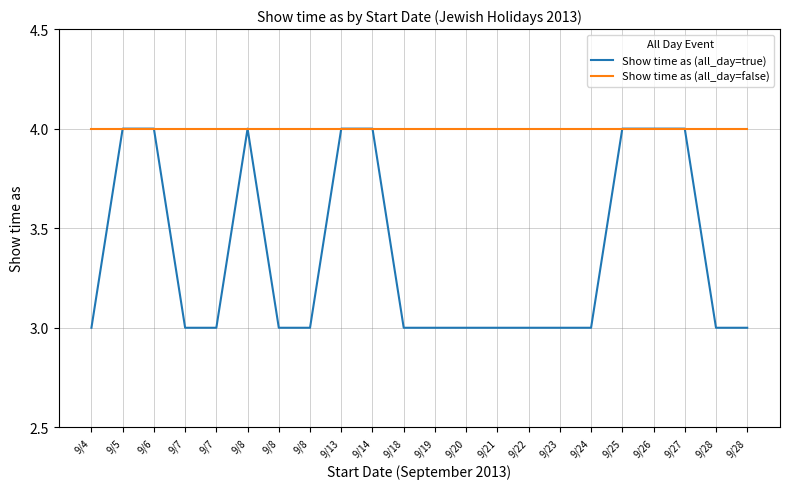

How many lines are shown in the chart?

2